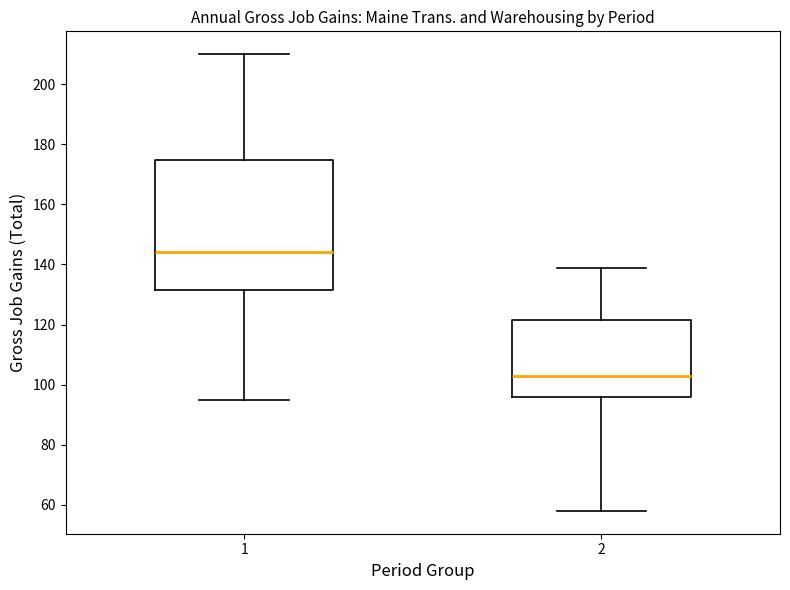

Reading left to right, transcribe this box plot: for each box, give where its median line is, the range the box spans, and where its two whiskers end, as read against the y-axis. The values are not printed on the chart, so give them approximately, as read against the axis.

1: median 144, box 132 to 174, whiskers 96 to 210
2: median 104, box 96 to 122, whiskers 58 to 140